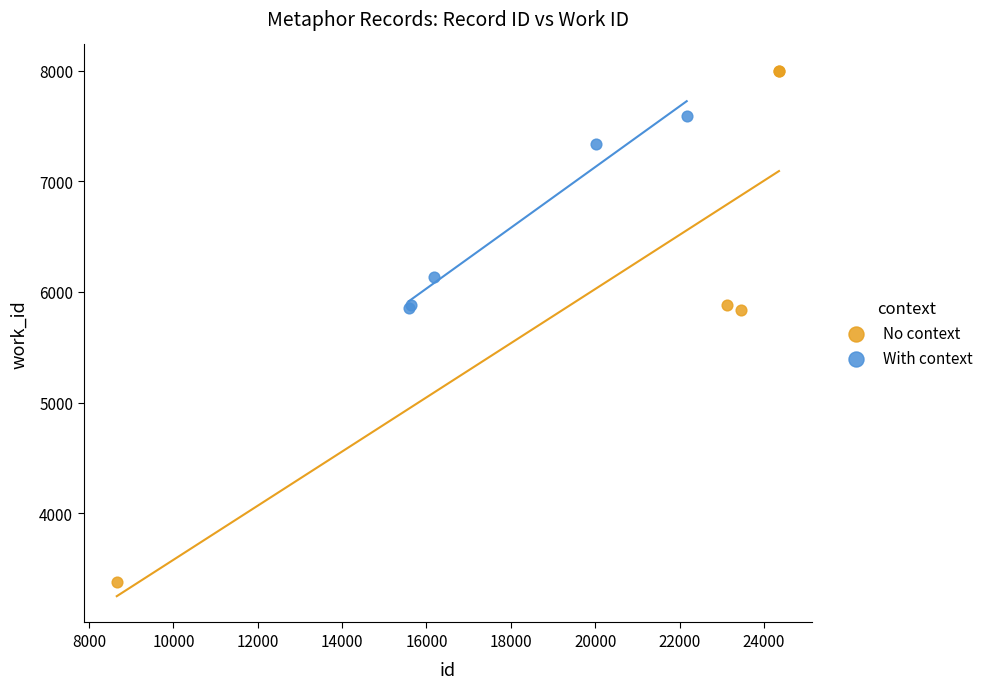

Which series has the widest spread of Y values?

No context